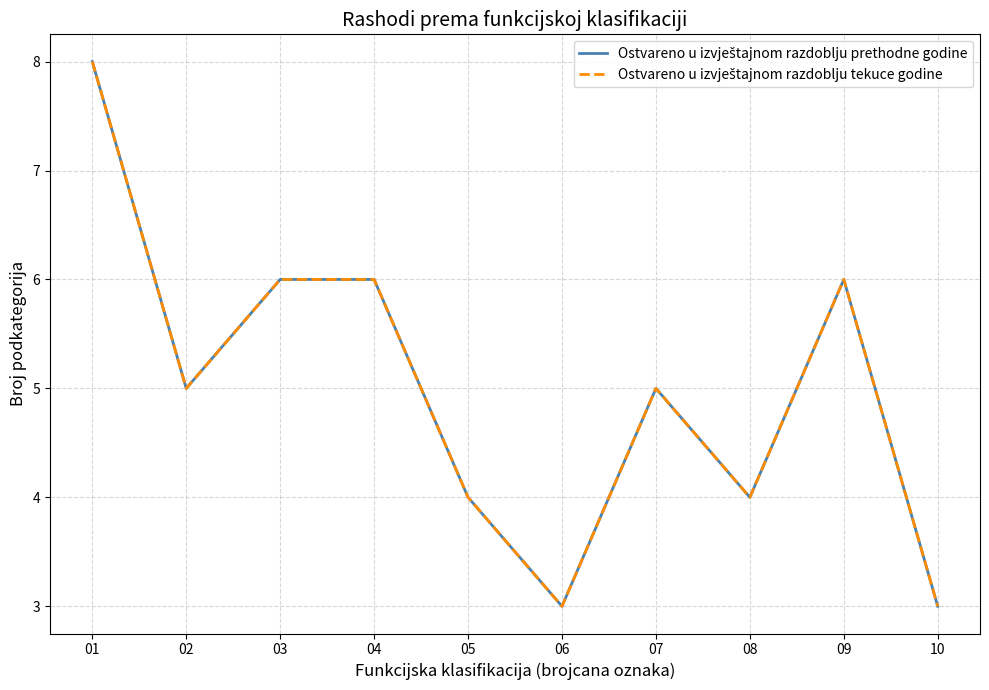

Does the chart have visible grid lines?

Yes